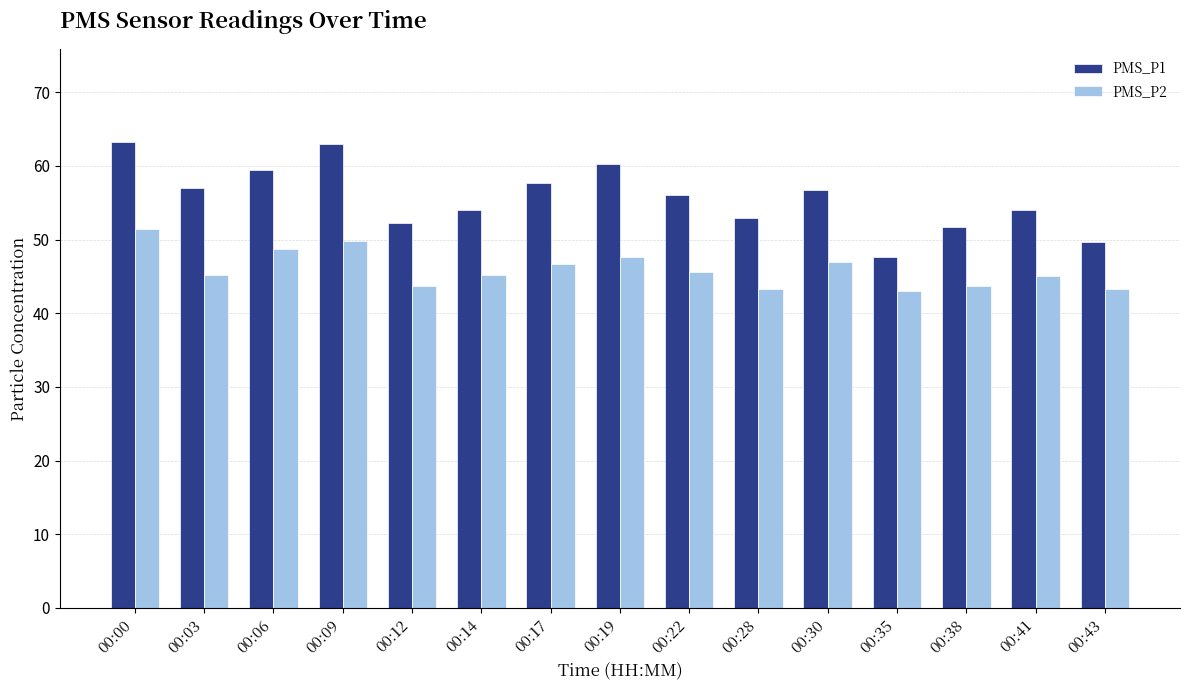

True or false: PMS_P1 has a value of 60.3 at 00:19.

True